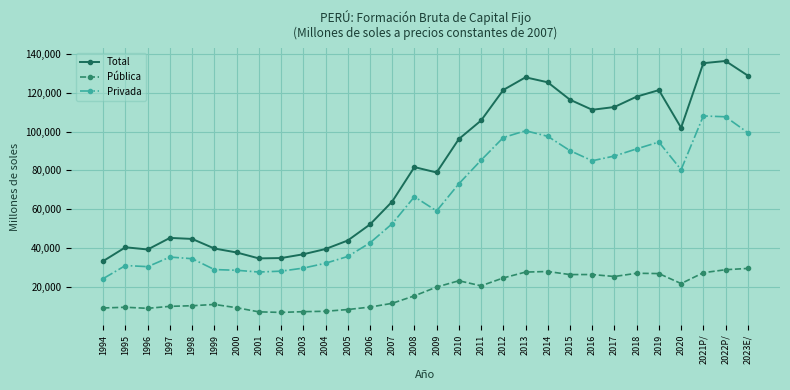

True or false: Privada and Pública intersect in this chart.

False